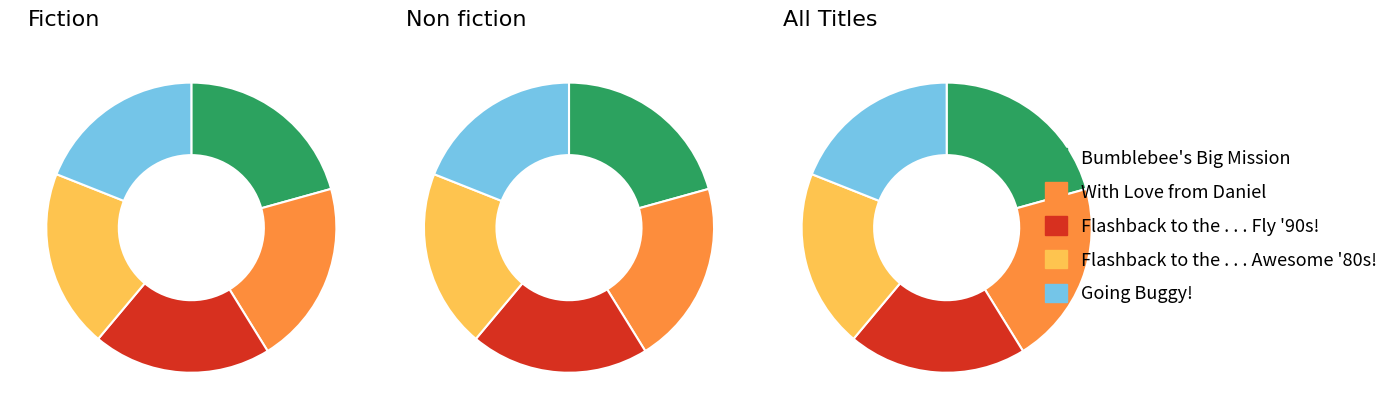

What is the smallest slice in the pie chart?

Going Buggy!